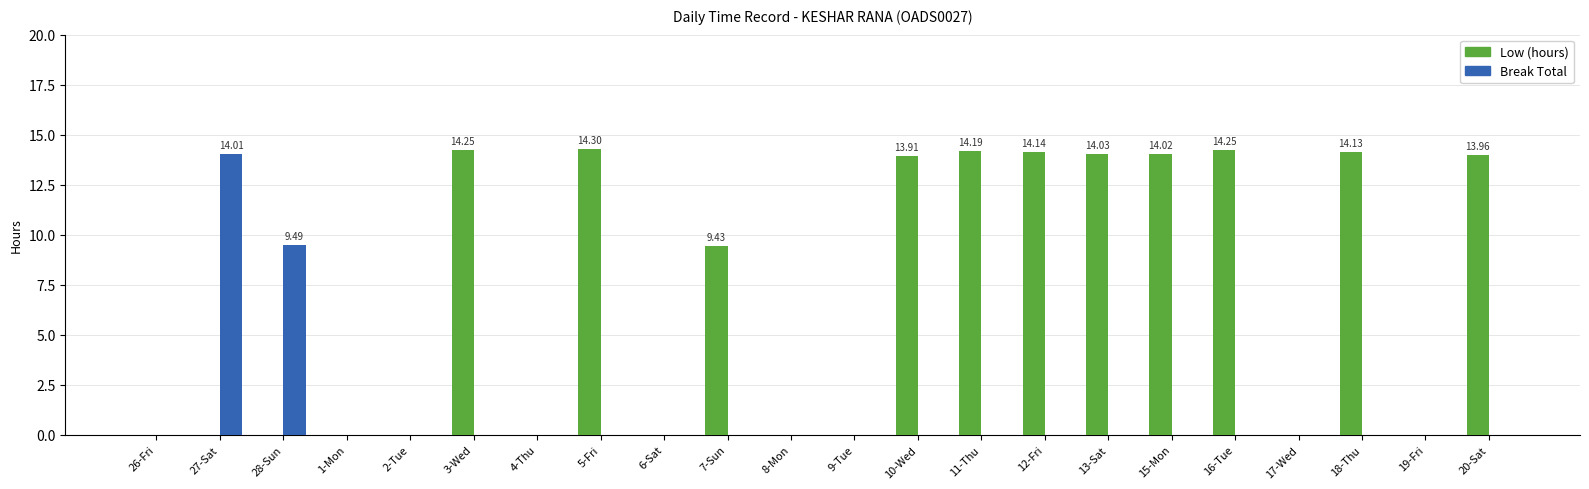

What is the total value across all series at 20-Sat?

14.0